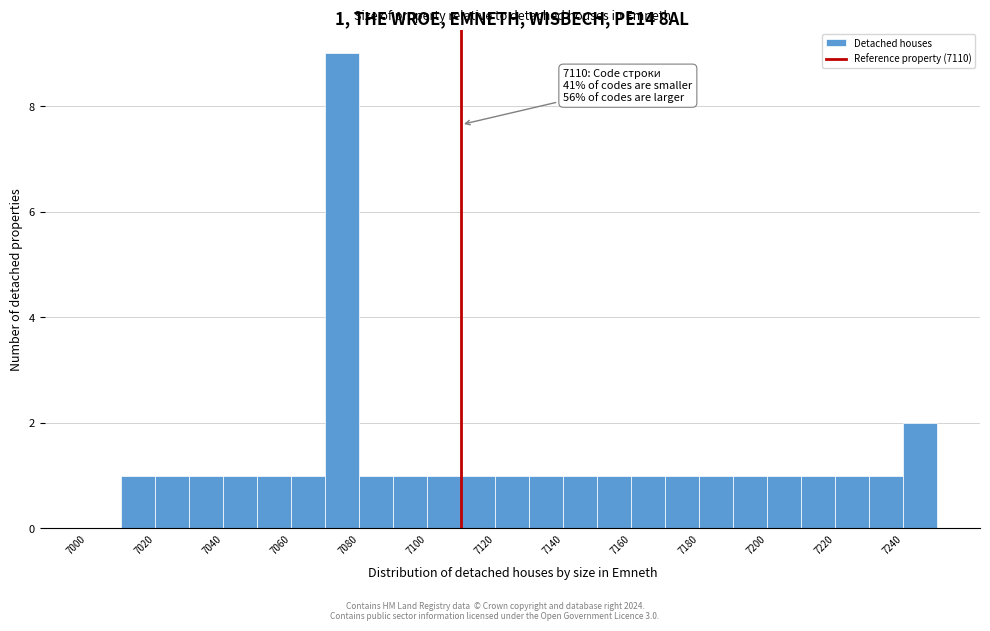

Over which range of the x-axis is the bar tallest?

7070 to 7080